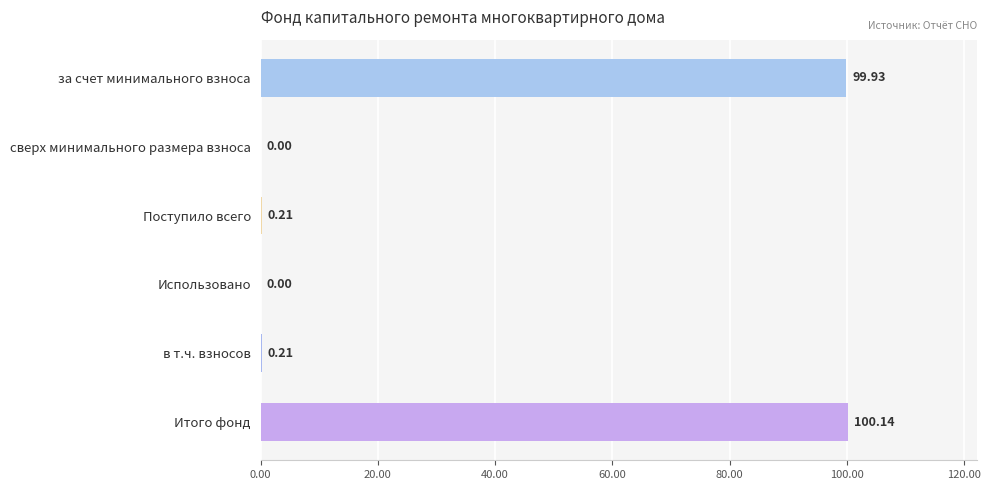

What is the sum of the values at сверх минимального размера взноса and Итого фонд?

100.1